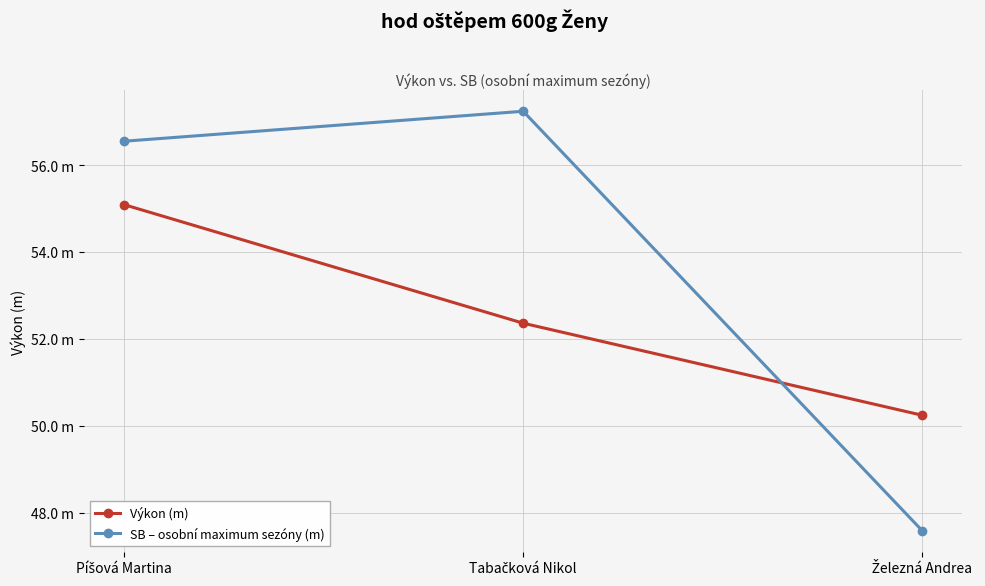

What is the difference between the SB – osobní maximum sezóny (m) values at Píšová Martina and Tabačková Nikol?

0.7